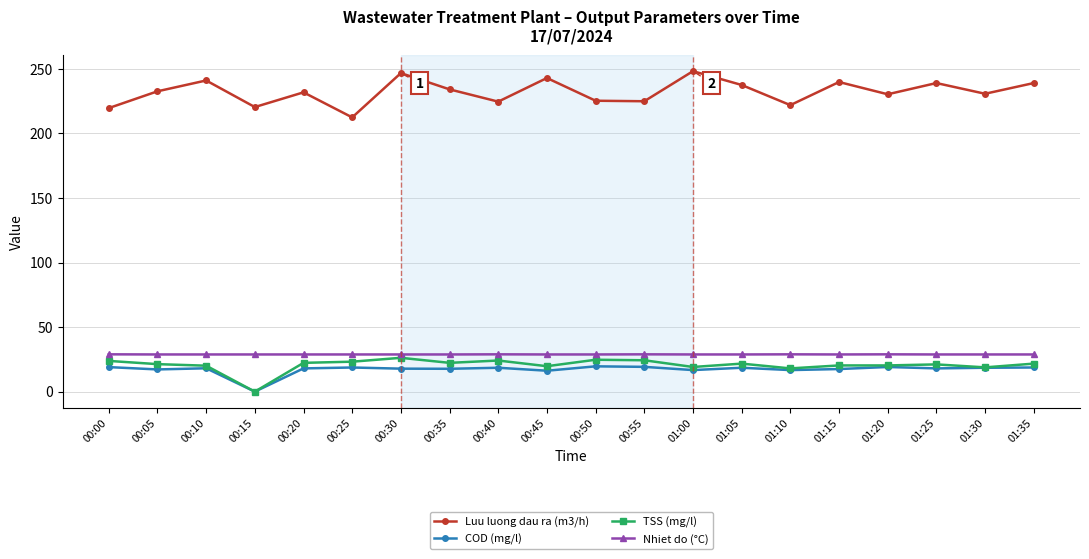

Which category has the lowest value in the TSS (mg/l) series?

00:15